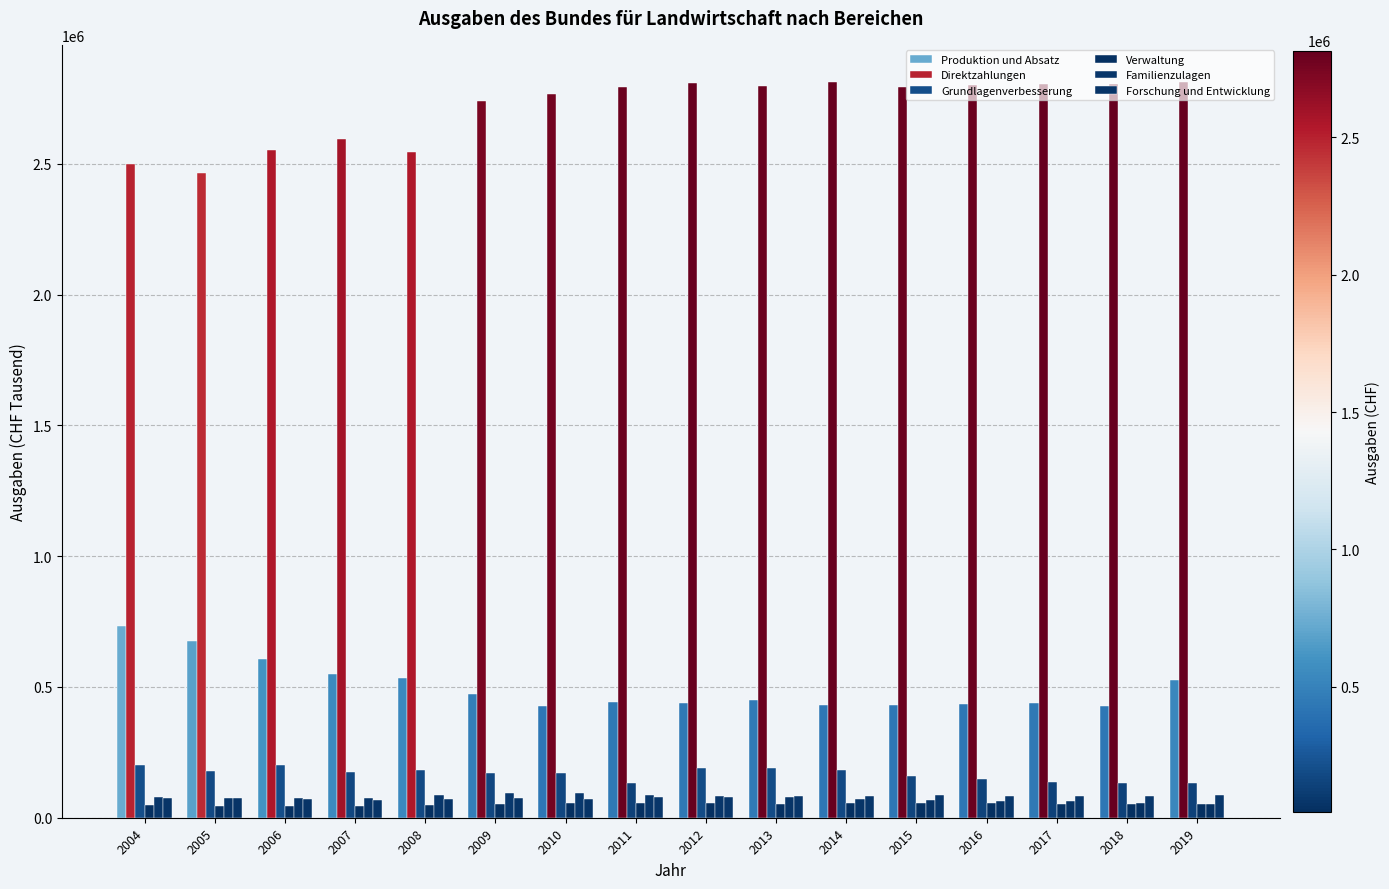

How many series are shown in this chart?

6